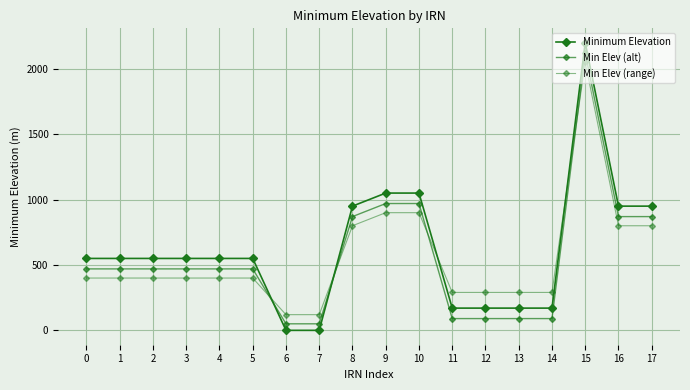

List the labels in order of Minimum Elevation value, largest first.

15, 9, 10, 8, 16, 17, 0, 1, 2, 3, 4, 5, 11, 12, 13, 14, 6, 7